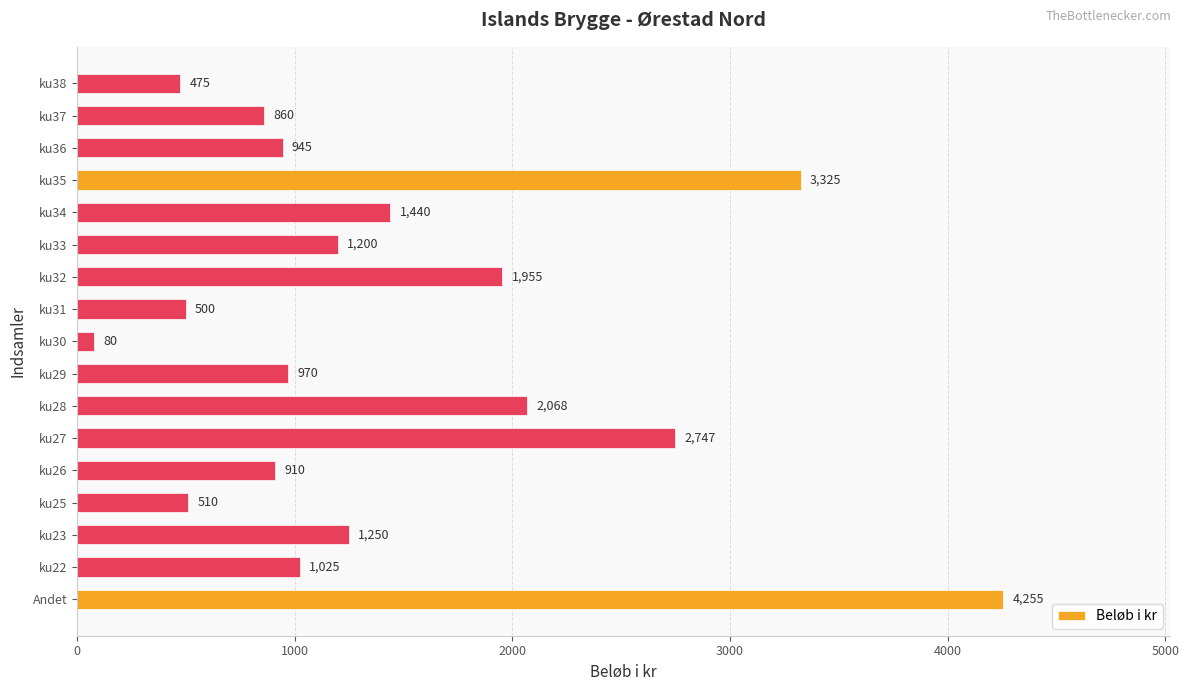

Rank the categories by value from lowest to highest.

ku30, ku38, ku31, ku25, ku37, ku26, ku36, ku29, ku22, ku33, ku23, ku34, ku32, ku28, ku27, ku35, Andet